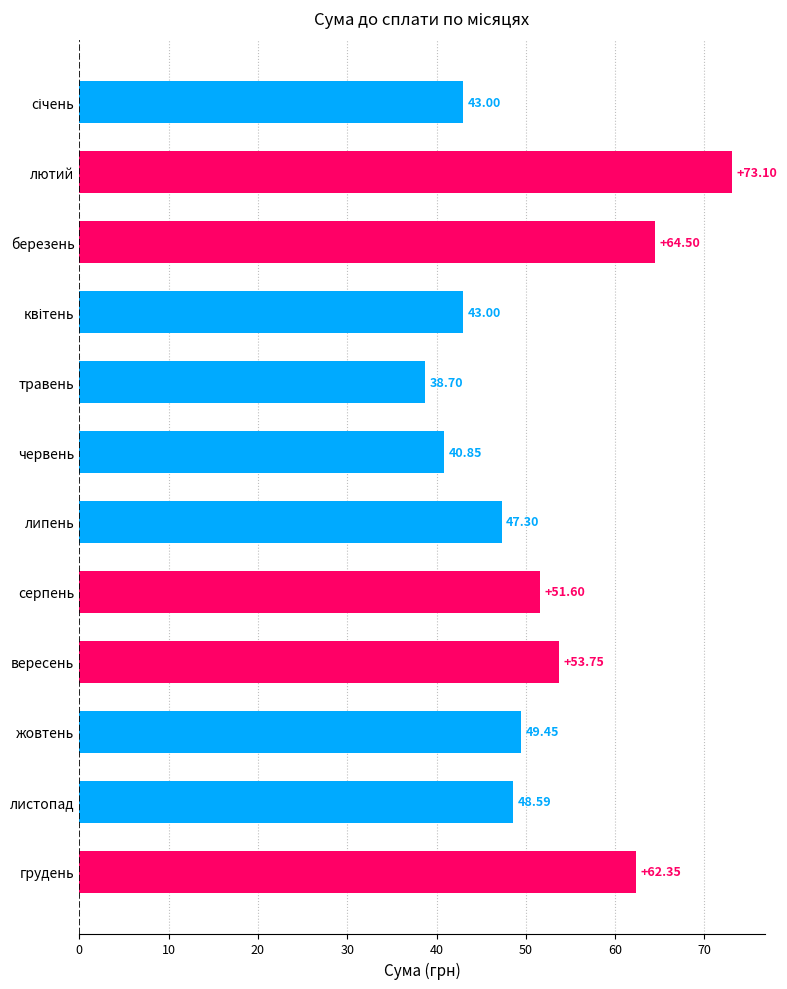

Where is the data nearest to the value 55?

вересень